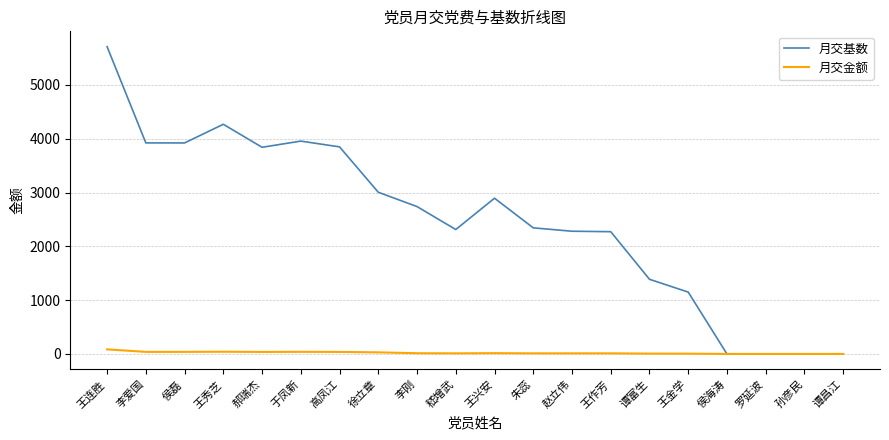

Which series has the widest spread of values?

月交基数